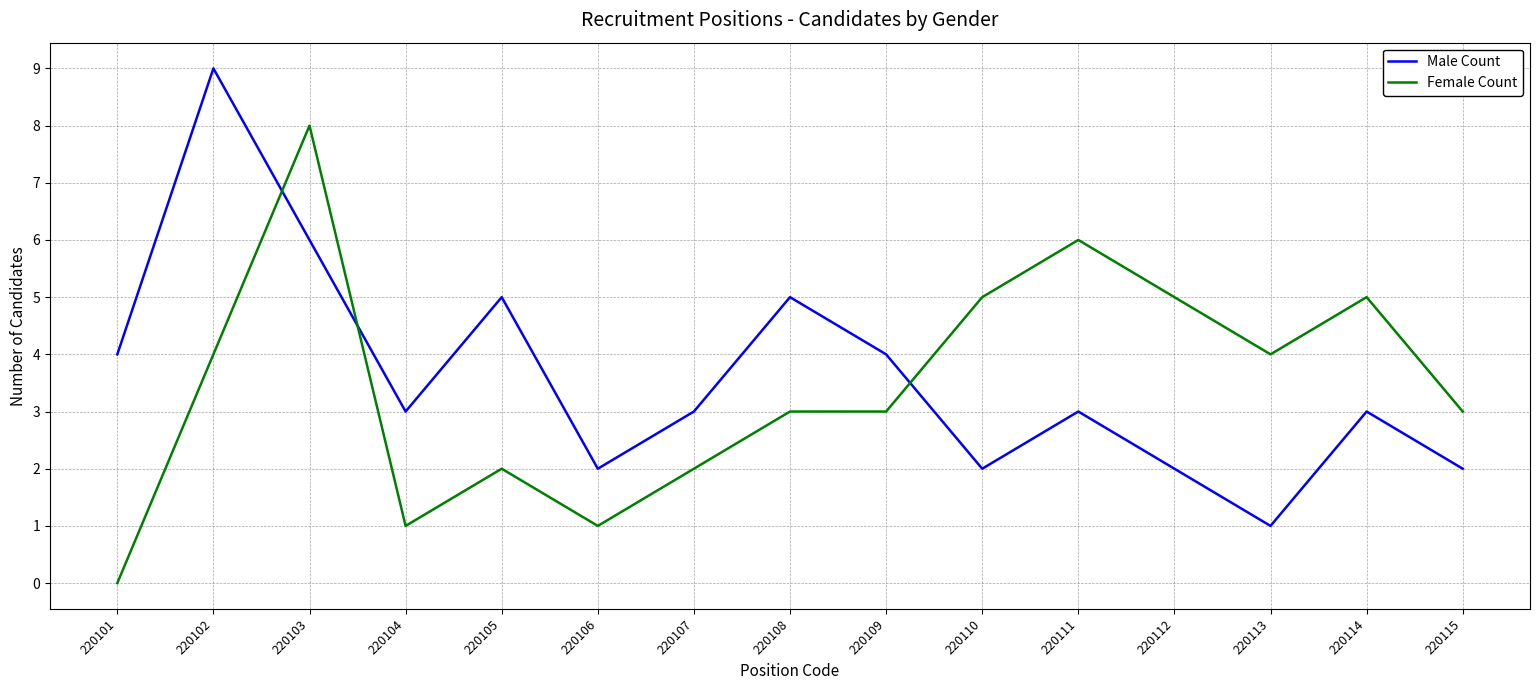

The Male Count series shows 9 at 220102. True or false?

True